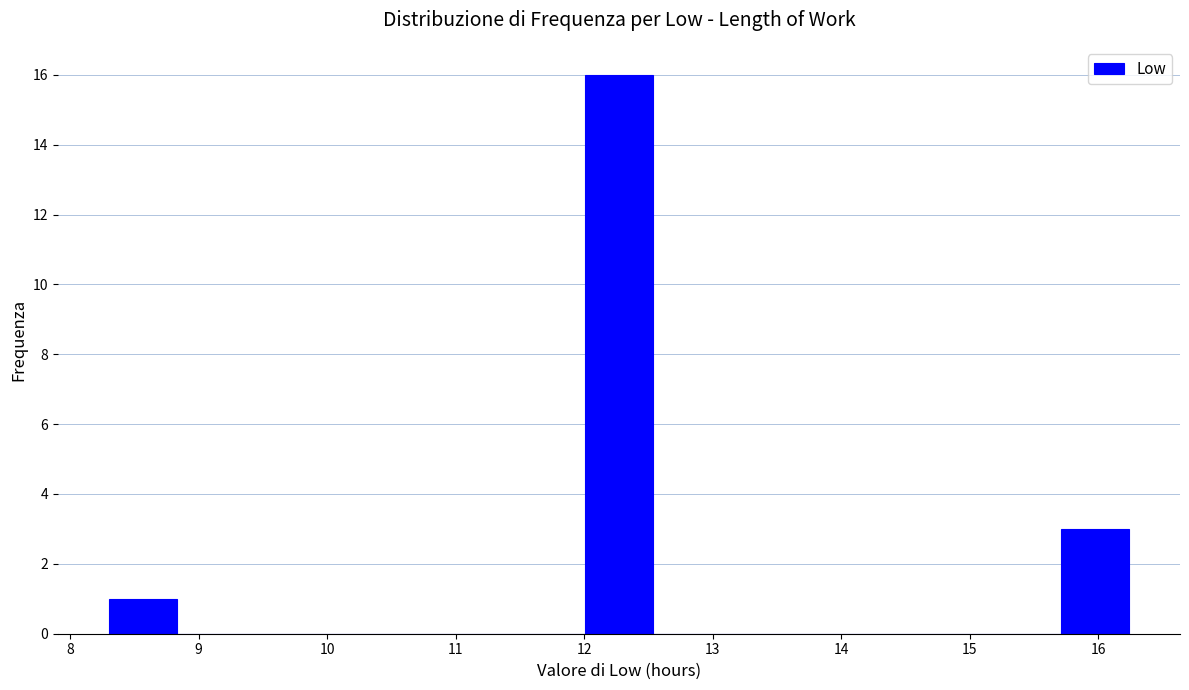

Reading left to right, transcribe this chart: for each bar, give the range it covers on the x-axis and its height. Neither the bar edges nor the heights are printed on the chart, so give them approximately, as read against the axes.

8.3 to 8.8: 1
8.8 to 9.4: 0
9.4 to 9.9: 0
9.9 to 10.4: 0
10.4 to 10.9: 0
10.9 to 11.5: 0
11.5 to 12.0: 0
12.0 to 12.5: 16
12.5 to 13.1: 0
13.1 to 13.6: 0
13.6 to 14.1: 0
14.1 to 14.7: 0
14.7 to 15.2: 0
15.2 to 15.7: 0
15.7 to 16.2: 3